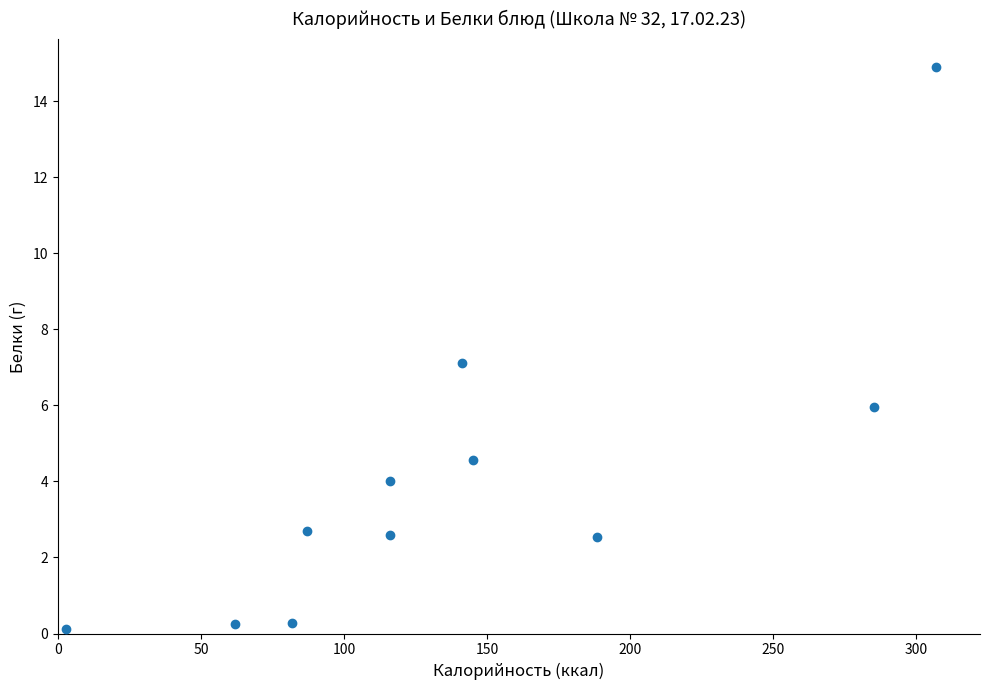

What is the range of Y values (max minus min)?

14.8